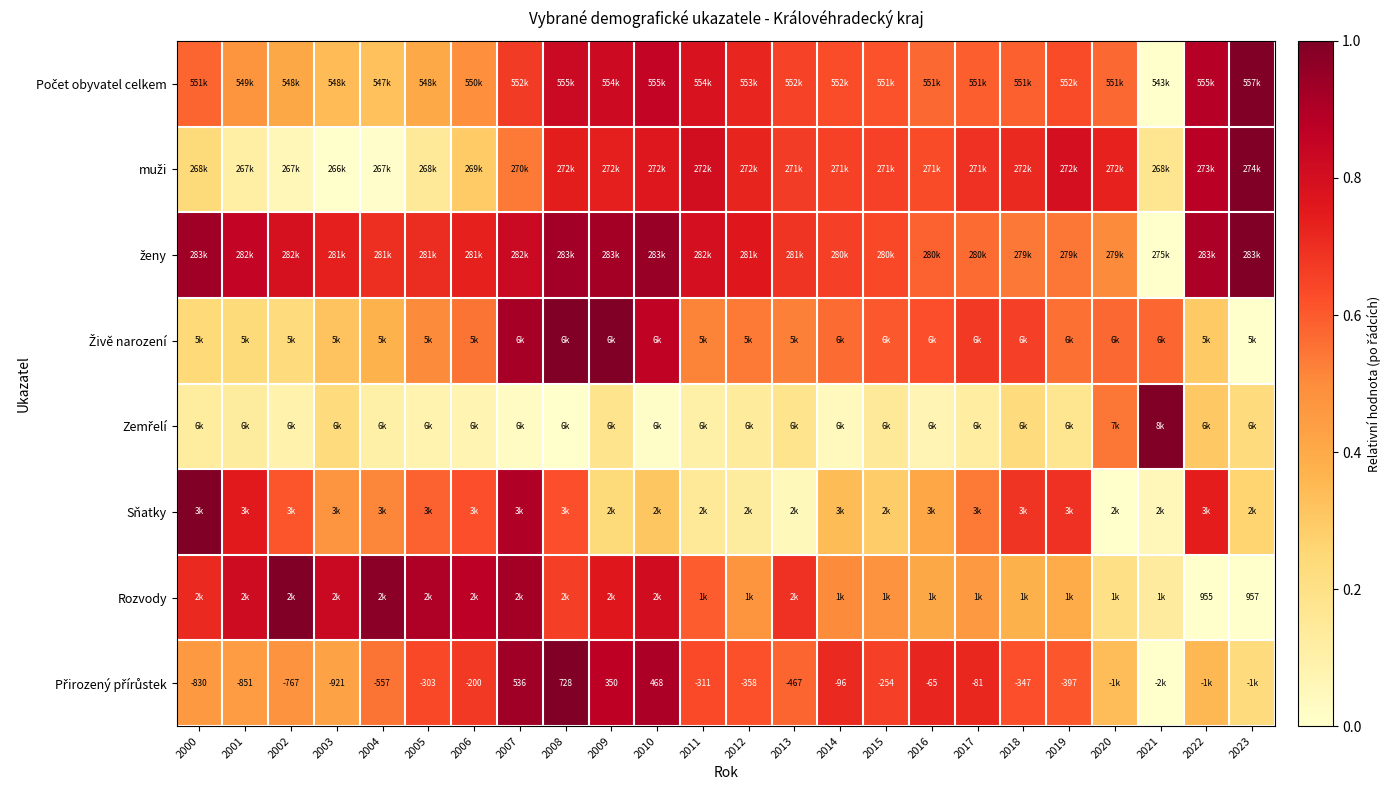

Which label corresponds to the largest value in the chart?

2023